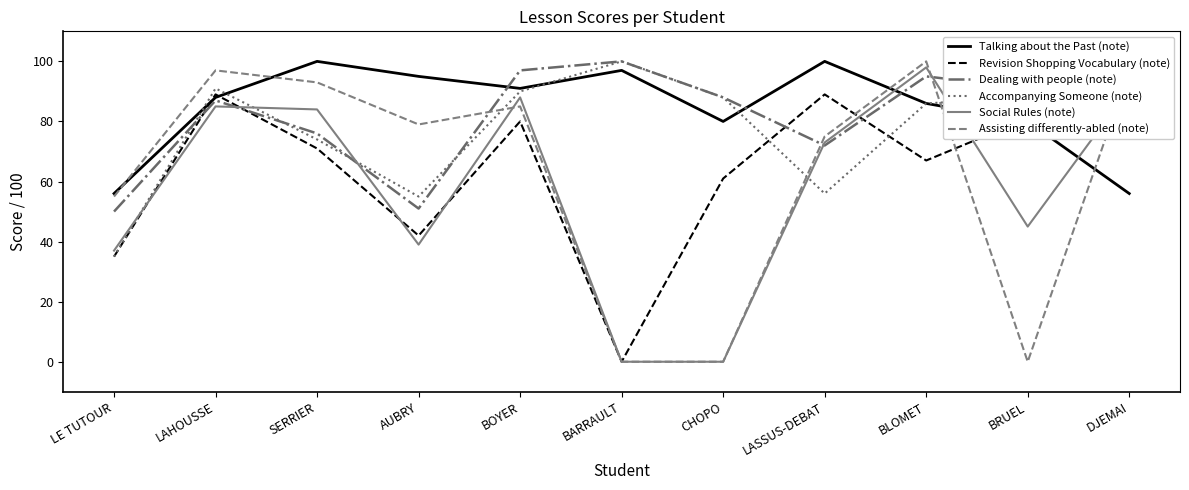

Rank the series by their maximum value, from highest to lowest.

Talking about the Past (note), Dealing with people (note), Accompanying Someone (note), Assisting differently-abled (note), Social Rules (note), Revision Shopping Vocabulary (note)